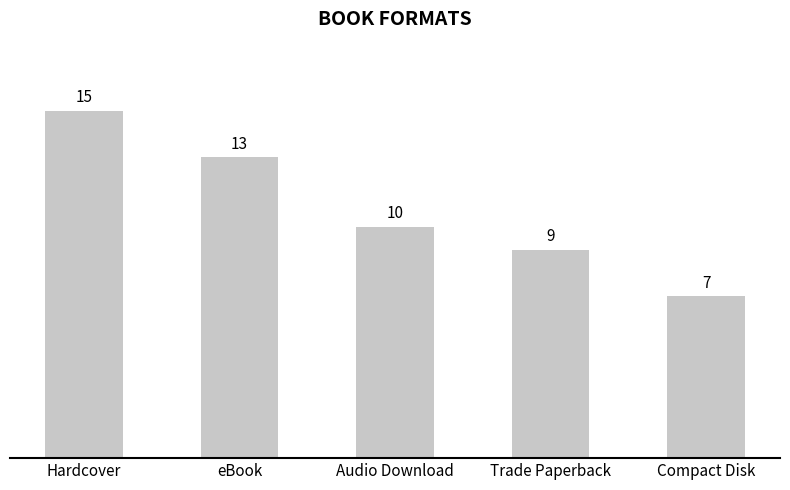

The chart shows a value of 13 at Trade Paperback. True or false?

False